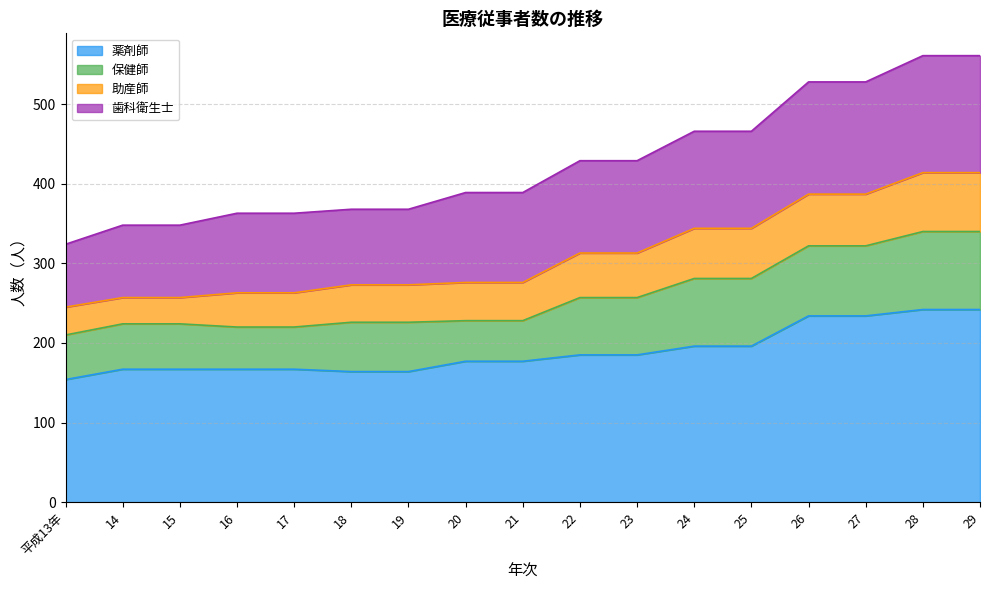

What are all the series names shown in the legend?

薬剤師, 保健師, 助産師, 歯科衛生士